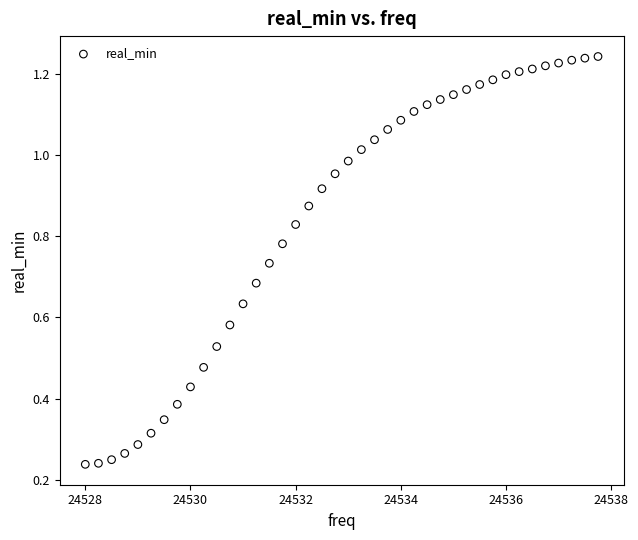

What is the range of X values (max minus min)?

9.8